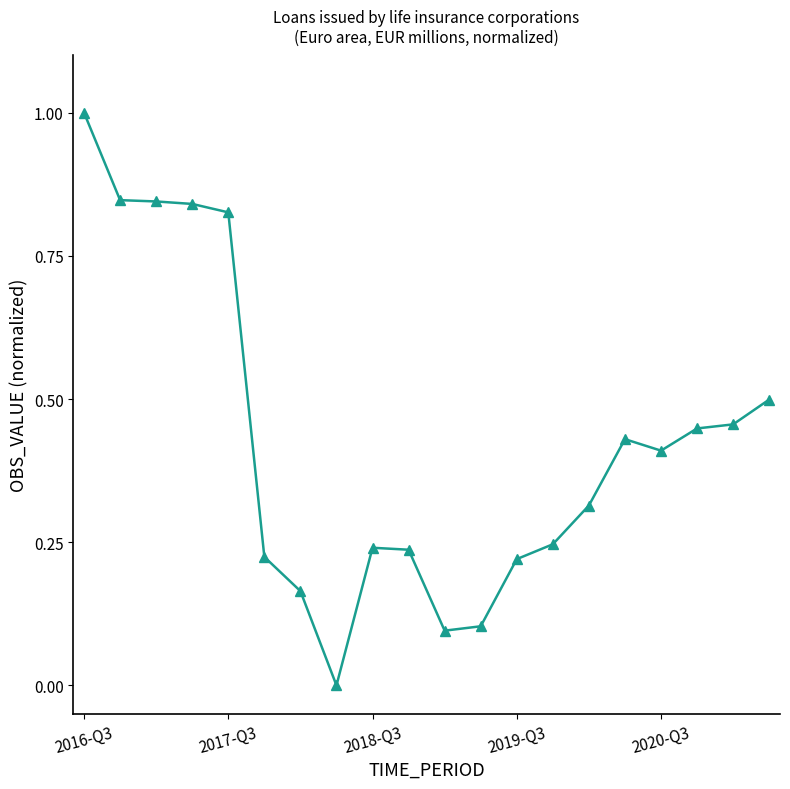

What is the maximum value shown in the chart?

1.0